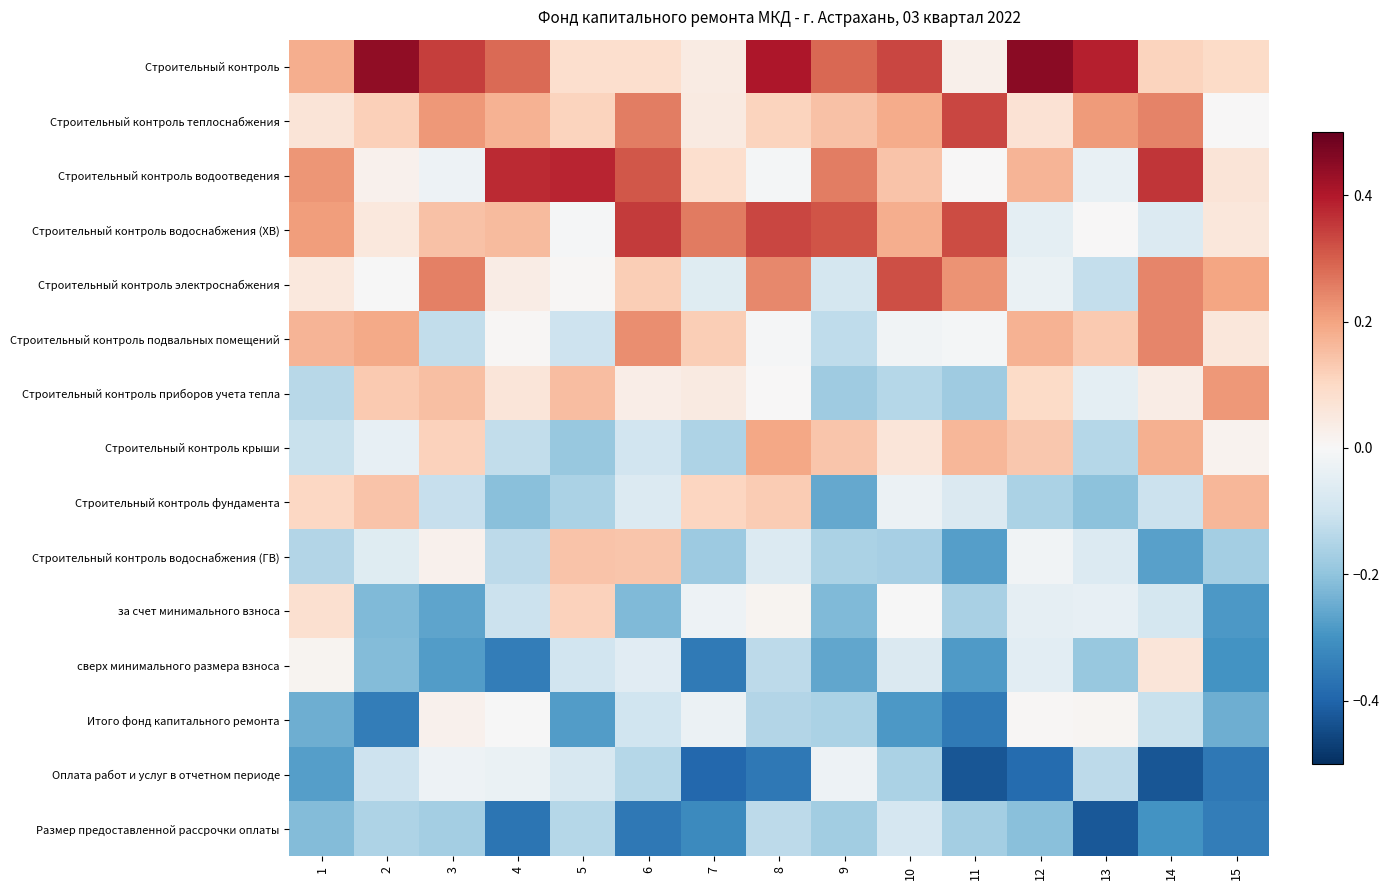

List the series in order of their peak value, highest first.

Строительный контроль, Строительный контроль водоотведения, Строительный контроль водоснабжения (ХВ), Строительный контроль теплоснабжения, Строительный контроль электроснабжения, Строительный контроль подвальных помещений, Строительный контроль приборов учета тепла, Строительный контроль крыши, Строительный контроль фундамента, Строительный контроль водоснабжения (ГВ), за счет минимального взноса, сверх минимального размера взноса, Итого фонд капитального ремонта, Оплата работ и услуг в отчетном периоде, Размер предоставленной рассрочки оплаты